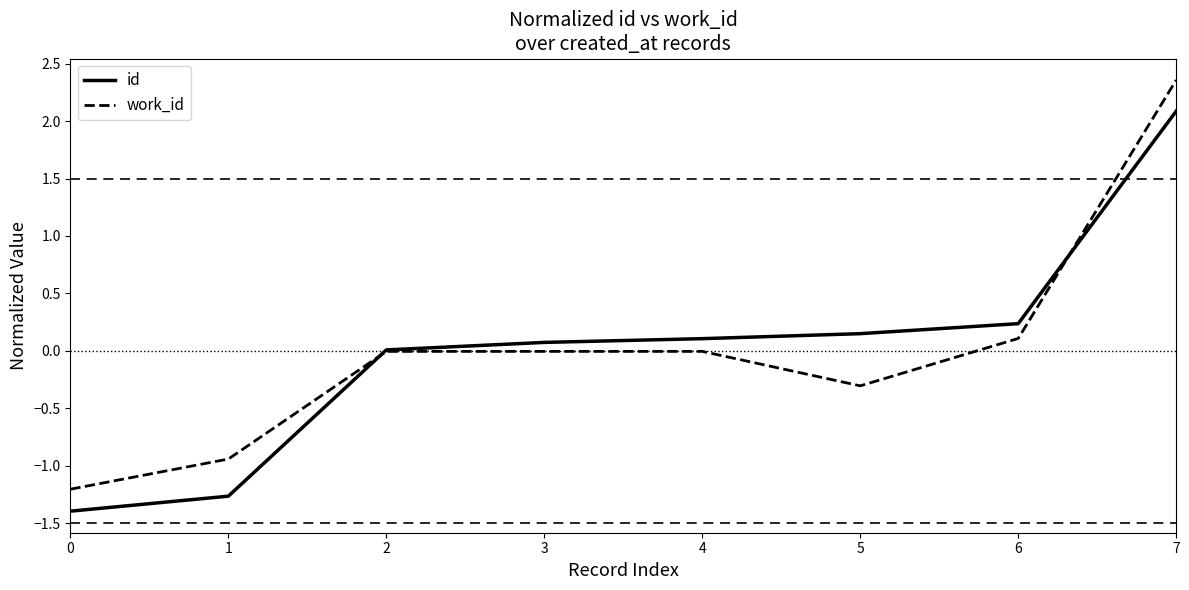

Between which two adjacent categories do id and work_id first intersect?

1 and 2